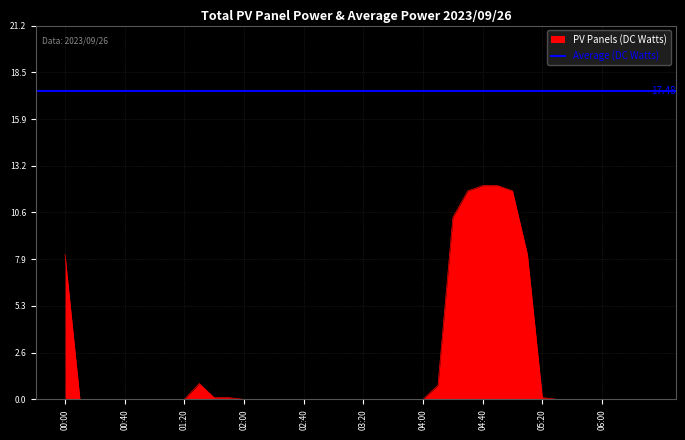

Rank the categories by value from lowest to highest.

00:10, 00:20, 00:30, 00:40, 00:50, 01:00, 01:10, 01:20, 02:00, 02:10, 02:20, 02:30, 02:40, 02:50, 03:00, 03:10, 03:20, 03:30, 03:40, 03:50, 04:00, 05:30, 05:40, 05:50, 06:00, 06:10, 06:20, 06:30, 01:40, 01:50, 05:20, 04:10, 01:30, 00:00, 05:10, 04:20, 04:30, 05:00, 04:40, 04:50